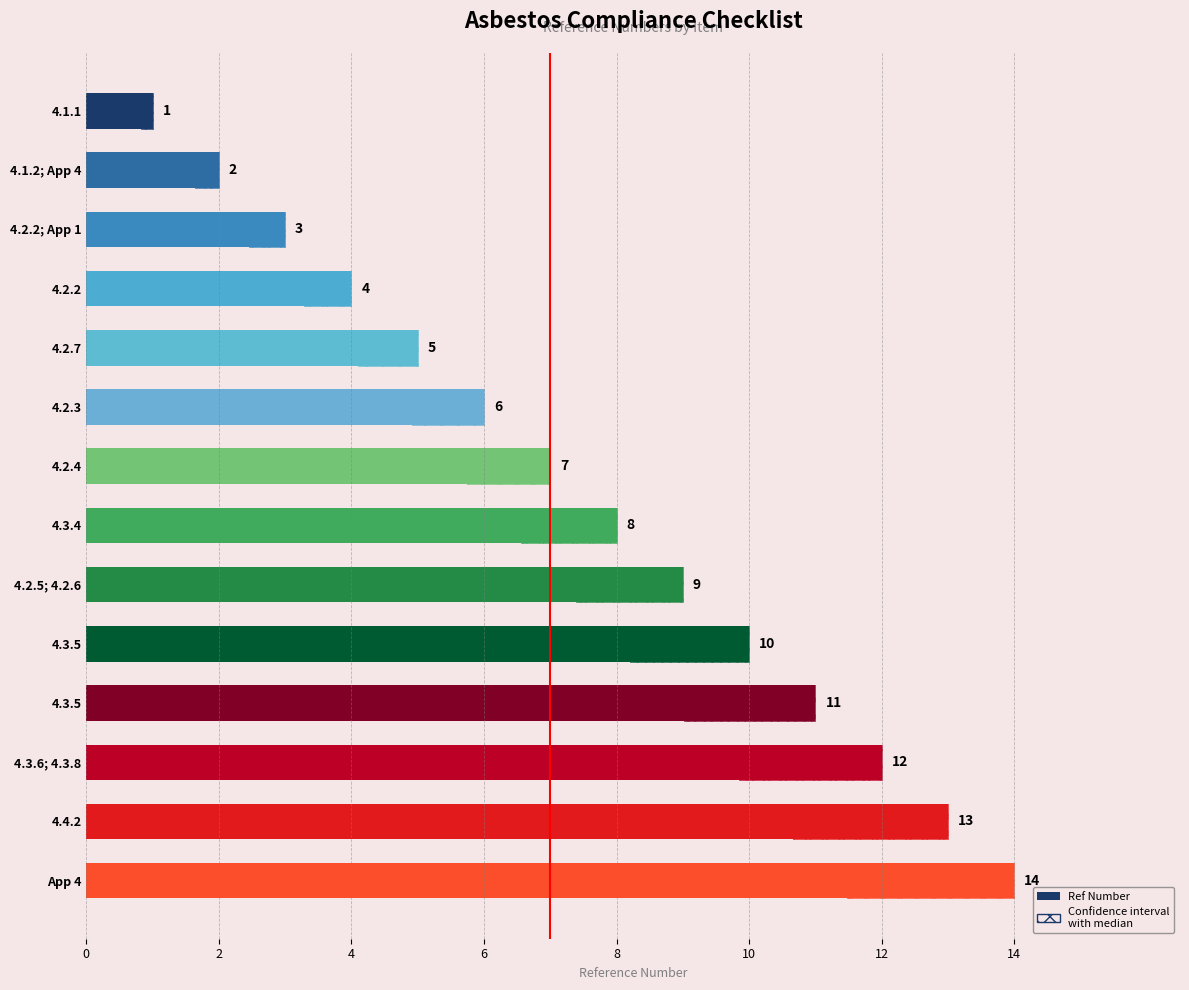

What is the value of the 9th bar from the left?

5